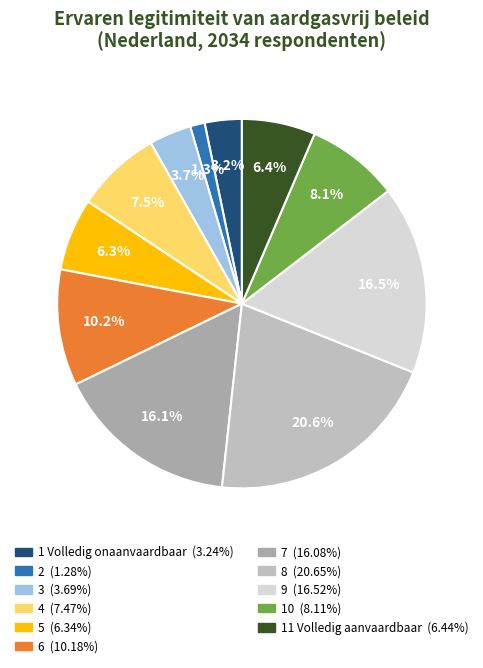

To the nearest percent, what is the difference between the largest and smallest slice percentages?

19%